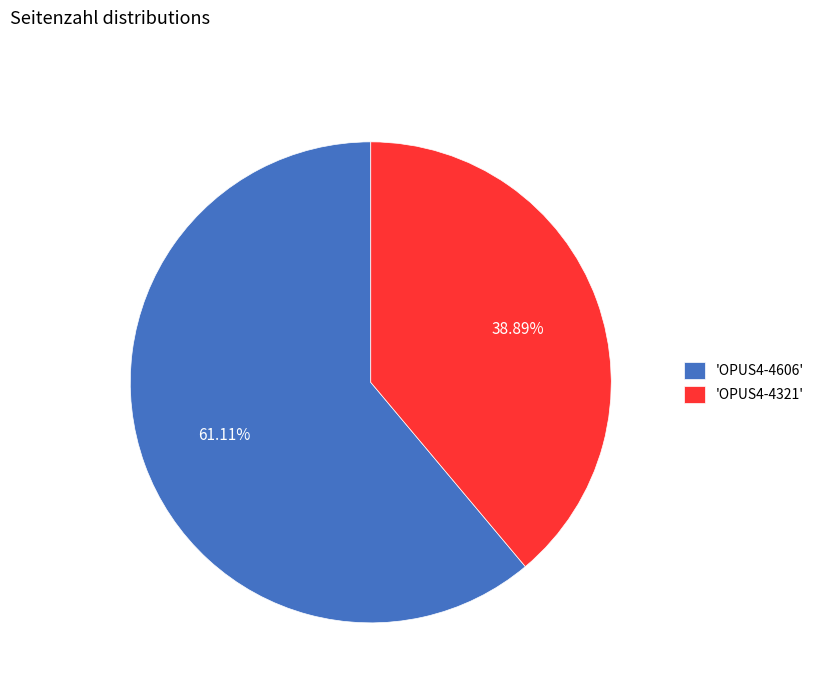

To the nearest percent, what is the average slice percentage?

50%